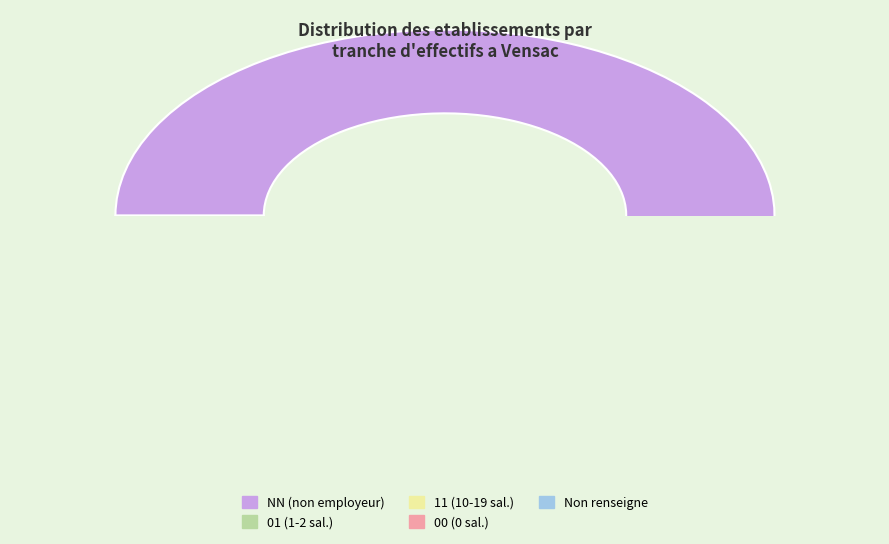

The 11 slice represents 2% of the pie. True or false?

True